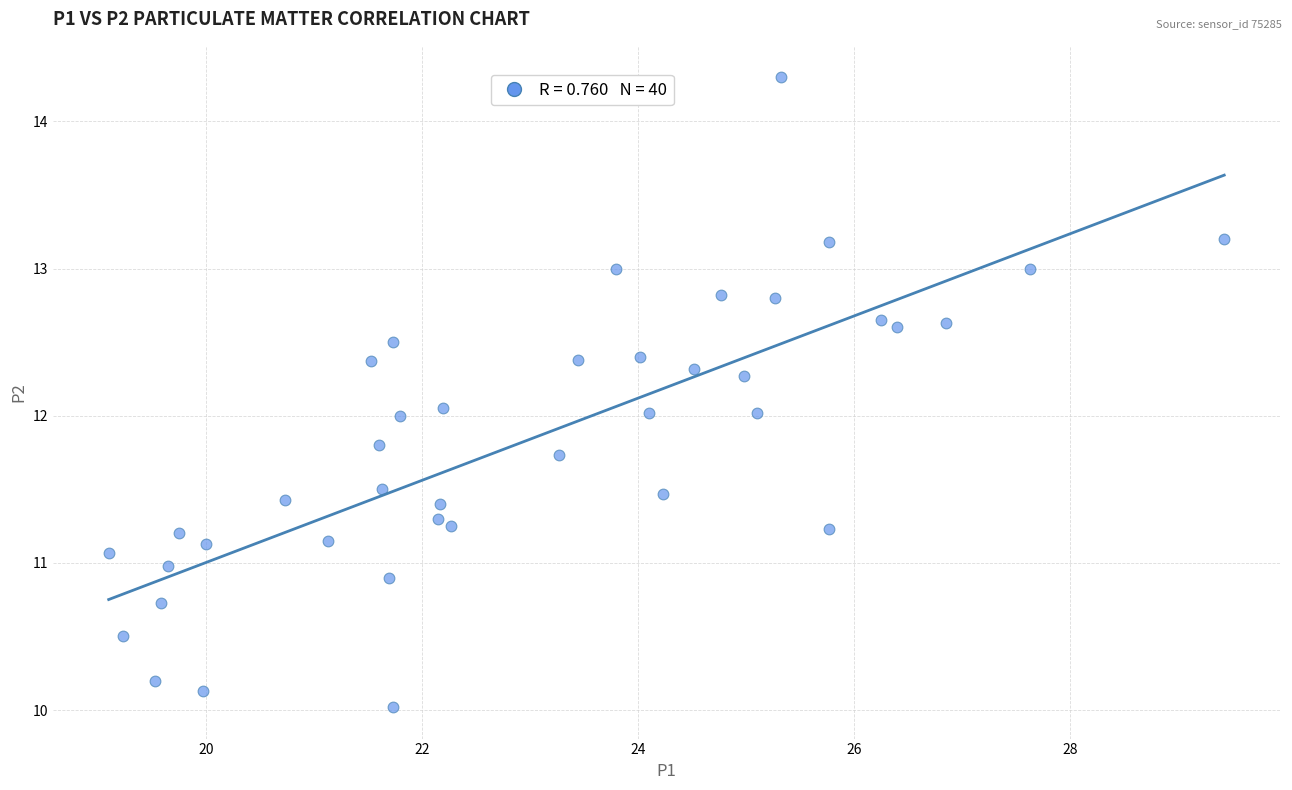

What is the range of Y values (max minus min)?

4.3